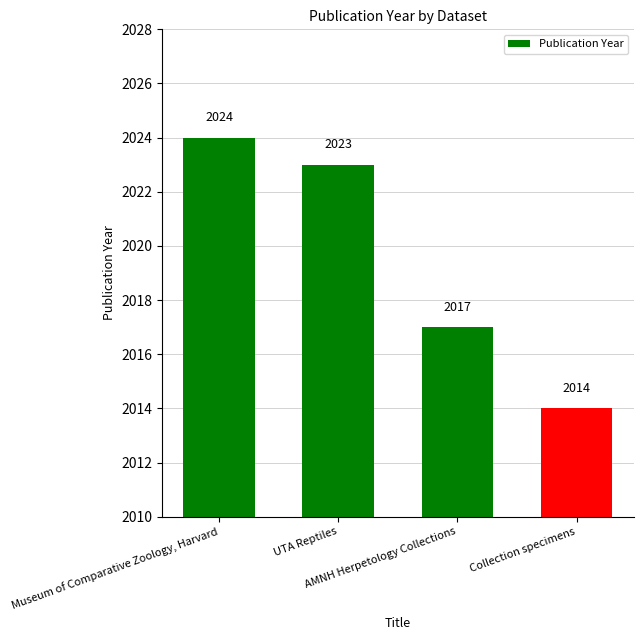

Which label corresponds to the largest value in the chart?

Museum of Comparative Zoology, Harvard